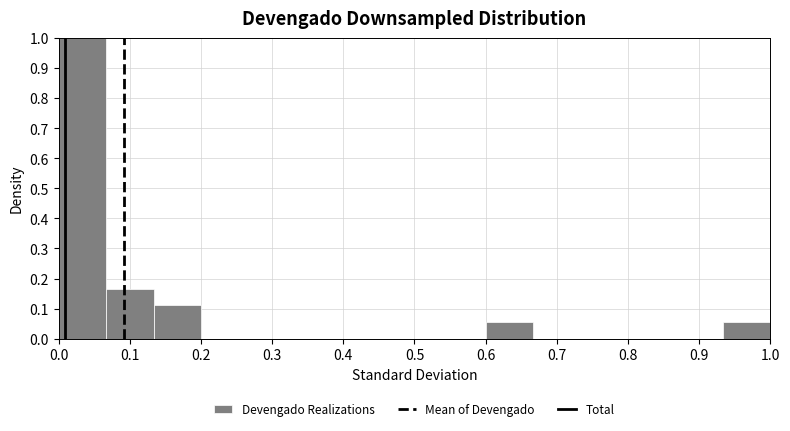

Over which range of the x-axis is the bar tallest?

0.00 to 0.07